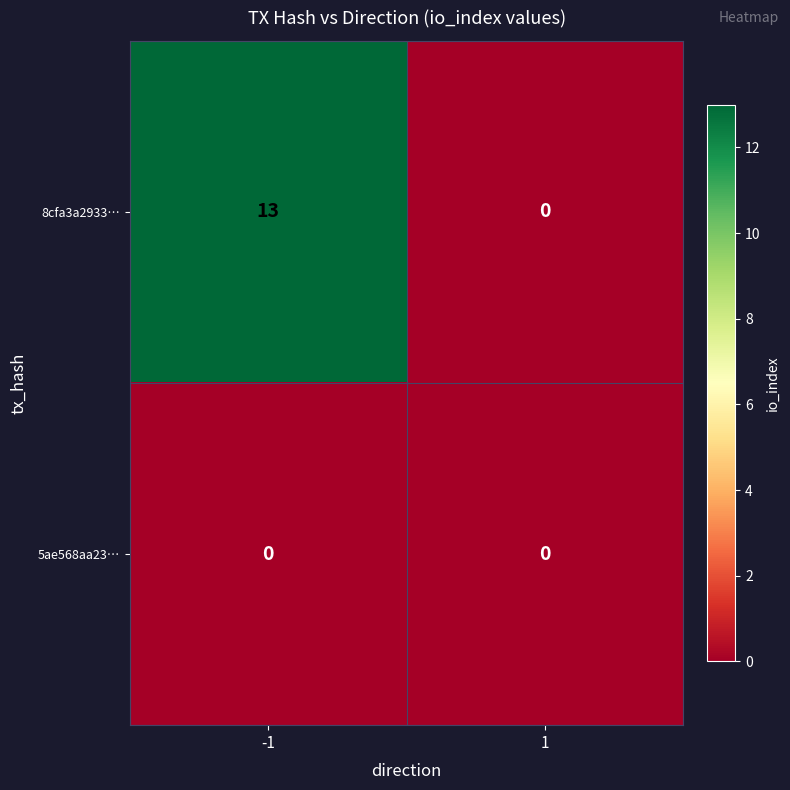

At which category is the sum across all series the highest?

-1